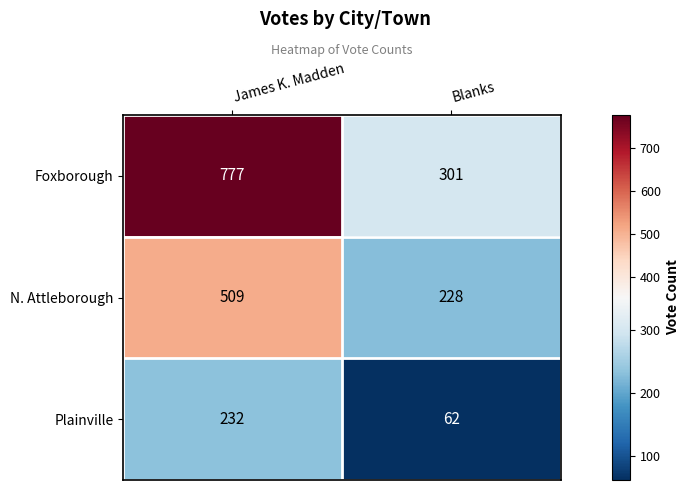

True or false: Plainville has a value of 62 at Blanks.

True